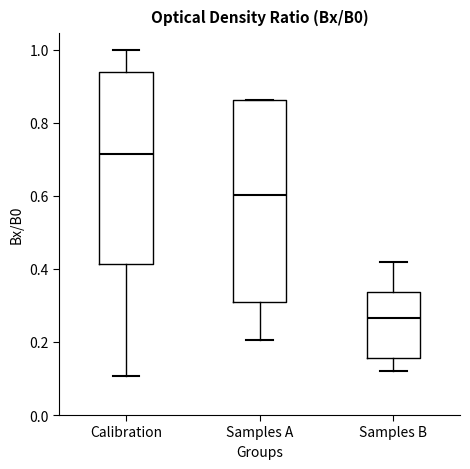

Comparing the boxes themselves (not the whiskers), which one is the tallest?

Samples A